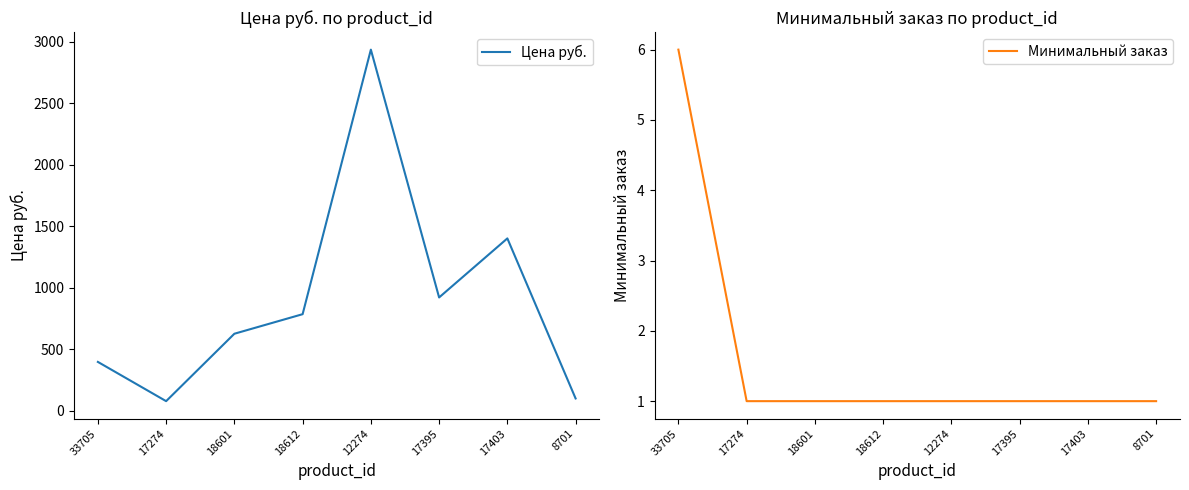

How many lines are shown in the chart?

2